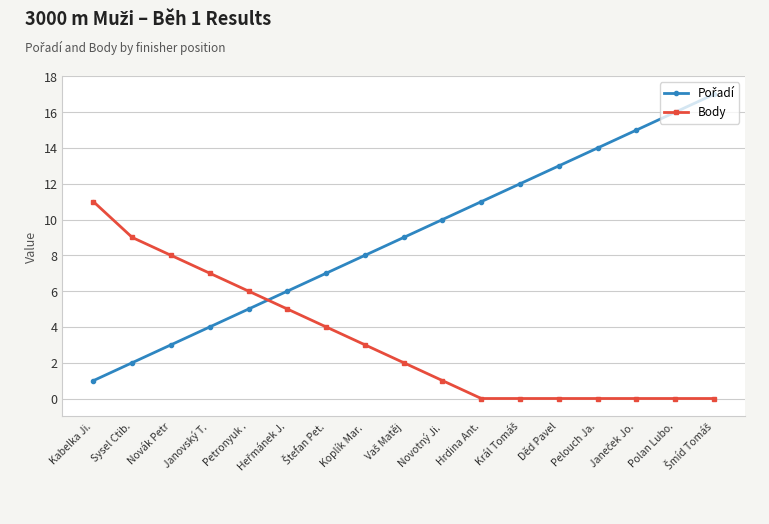

What is the total value across all series at Koplík Mar.?

11